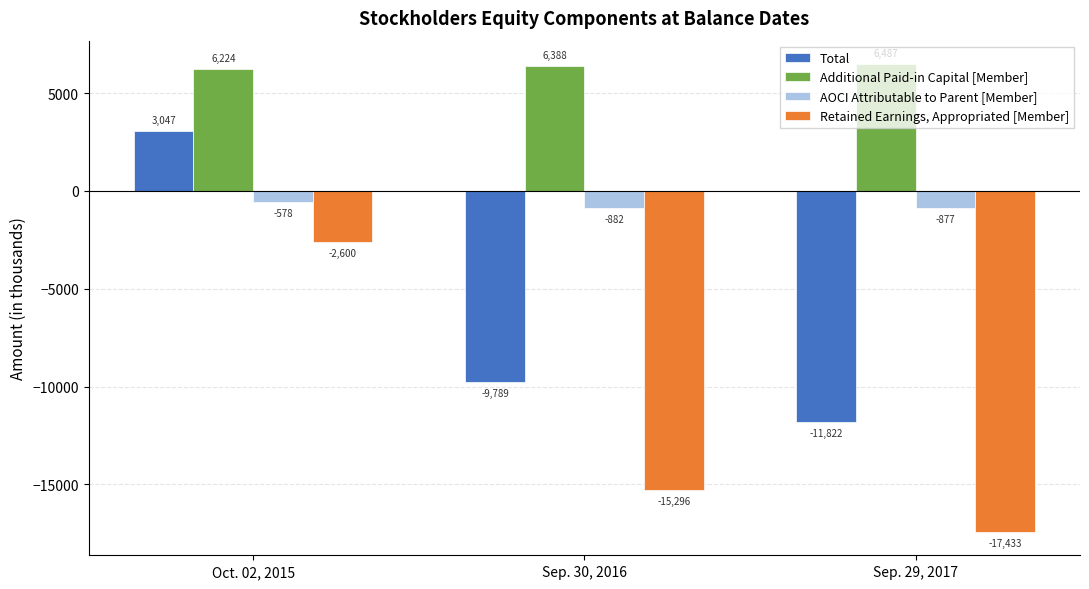

True or false: Total has a value of -2002 at Sep. 30, 2016.

False